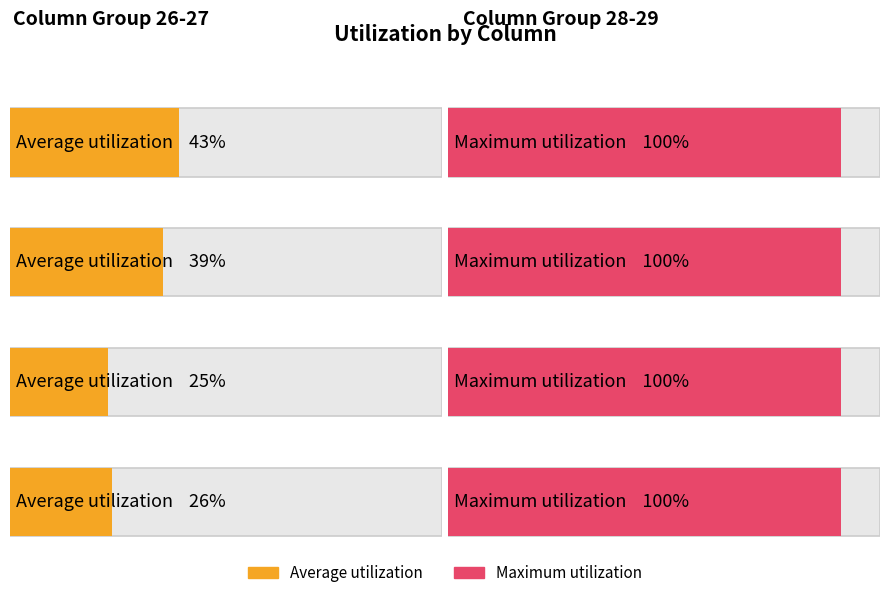

What is the minimum value shown in the chart?

25